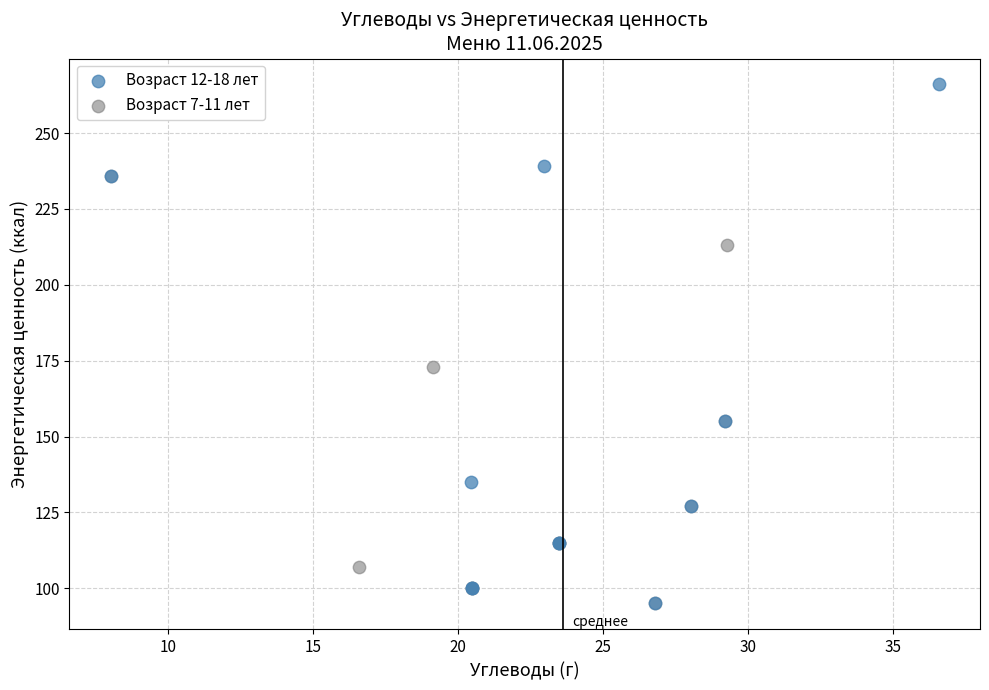

Which series has the widest spread of Y values?

Возраст 12-18 лет